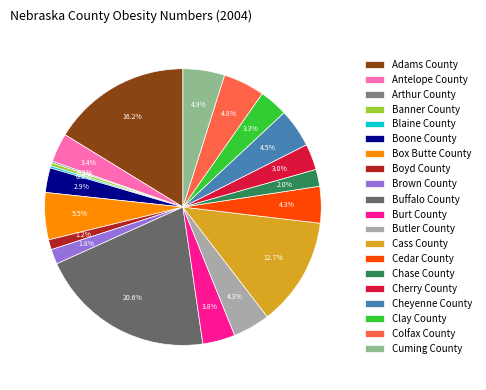

Which category has the biggest portion of the pie?

Buffalo County